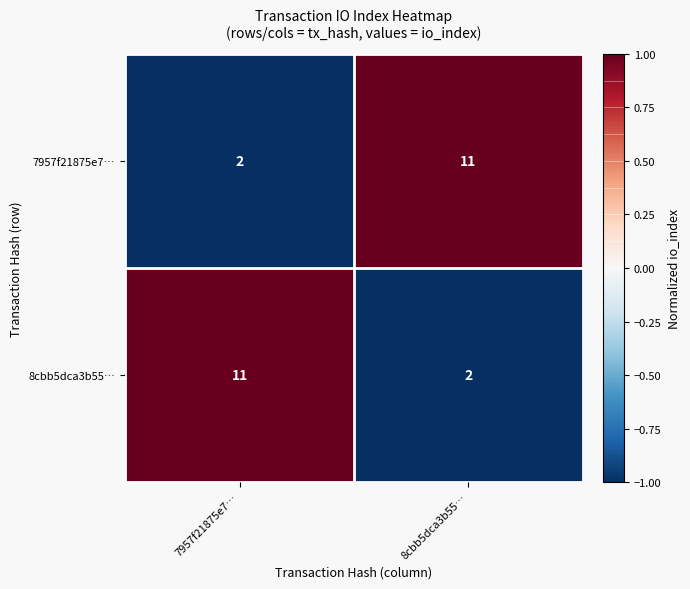

At 8cbb5dca3b55…, list the series in order from smallest to largest.

8cbb5dca3b55…, 7957f21875e7…